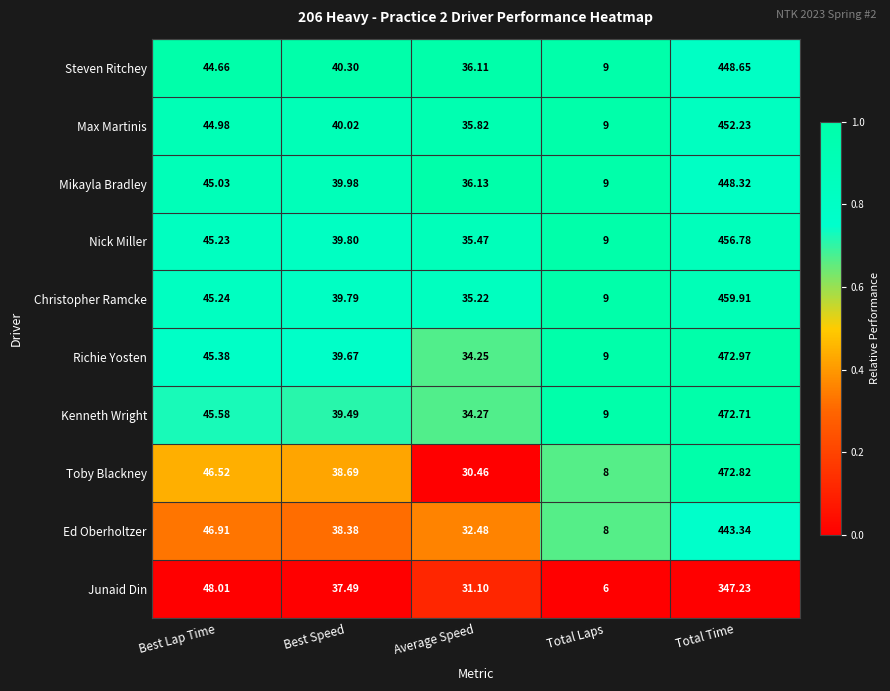

At which category does the chart reach its peak across all series?

Total Time